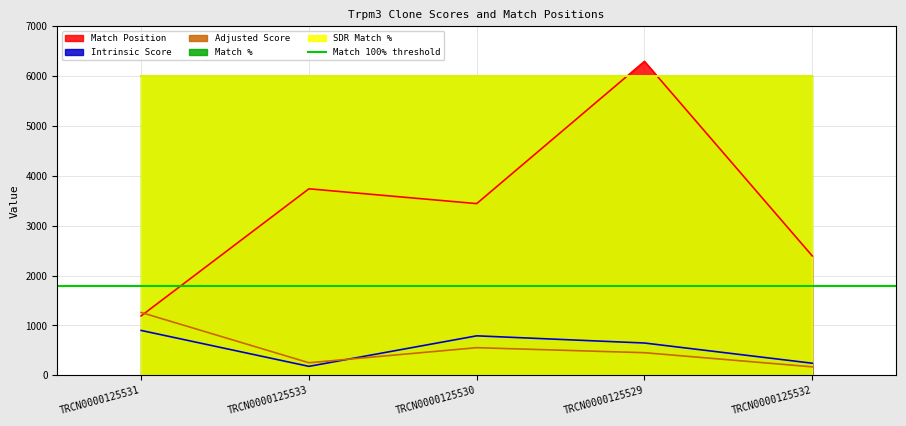

Where is Match Position nearest to the value 3743?

TRCN0000125533